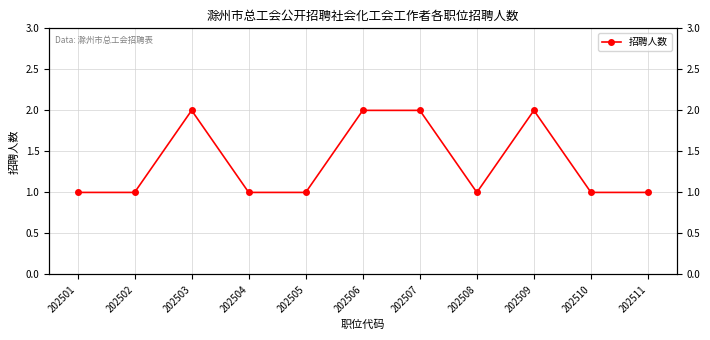

Reading left to right, extract all data points from this chart.

1	1	2	1	1	2	2	1	2	1	1